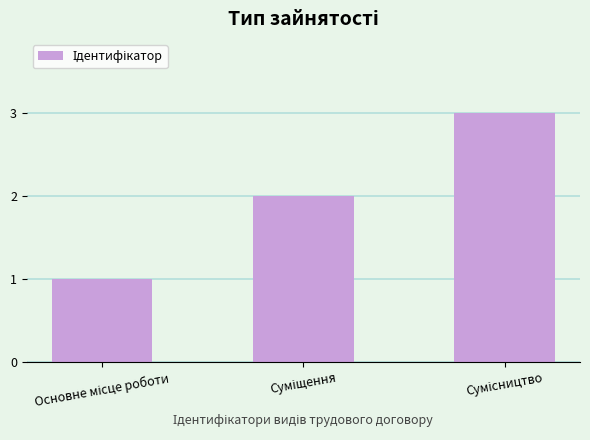

What is the sum of all values?

6